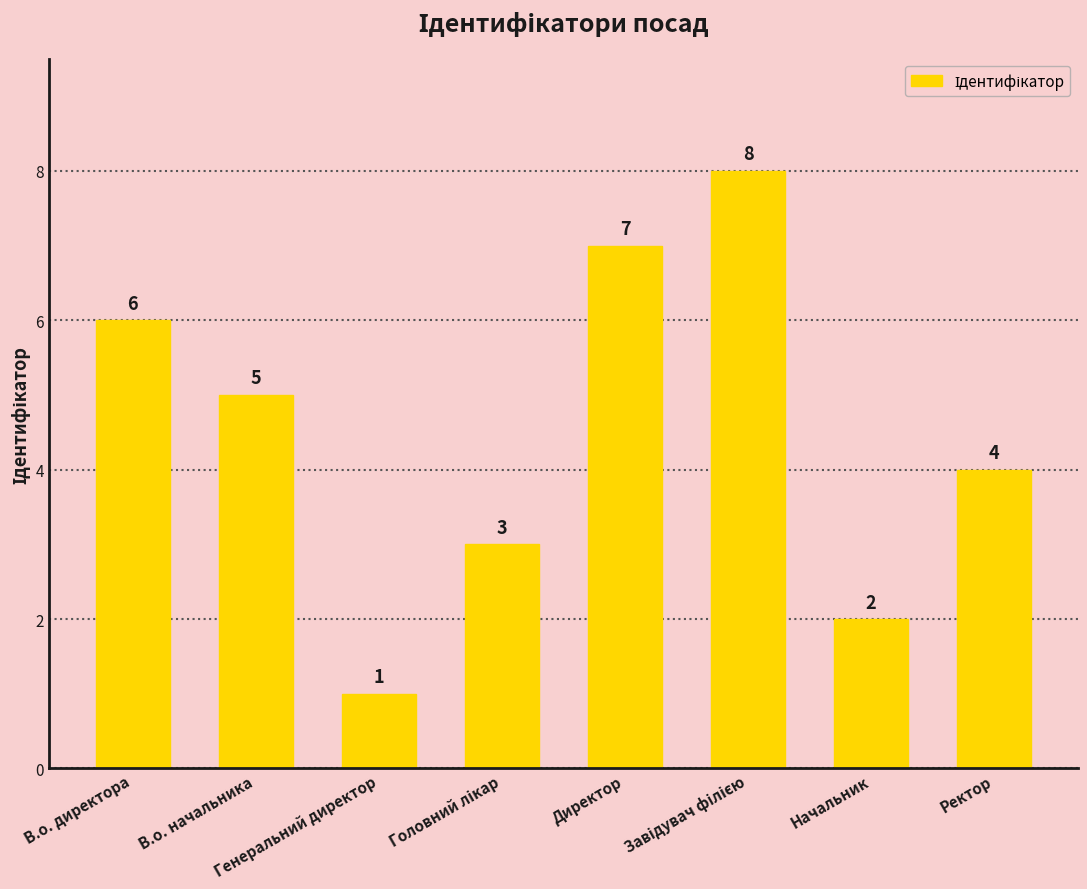

What is the sum of all values?

36